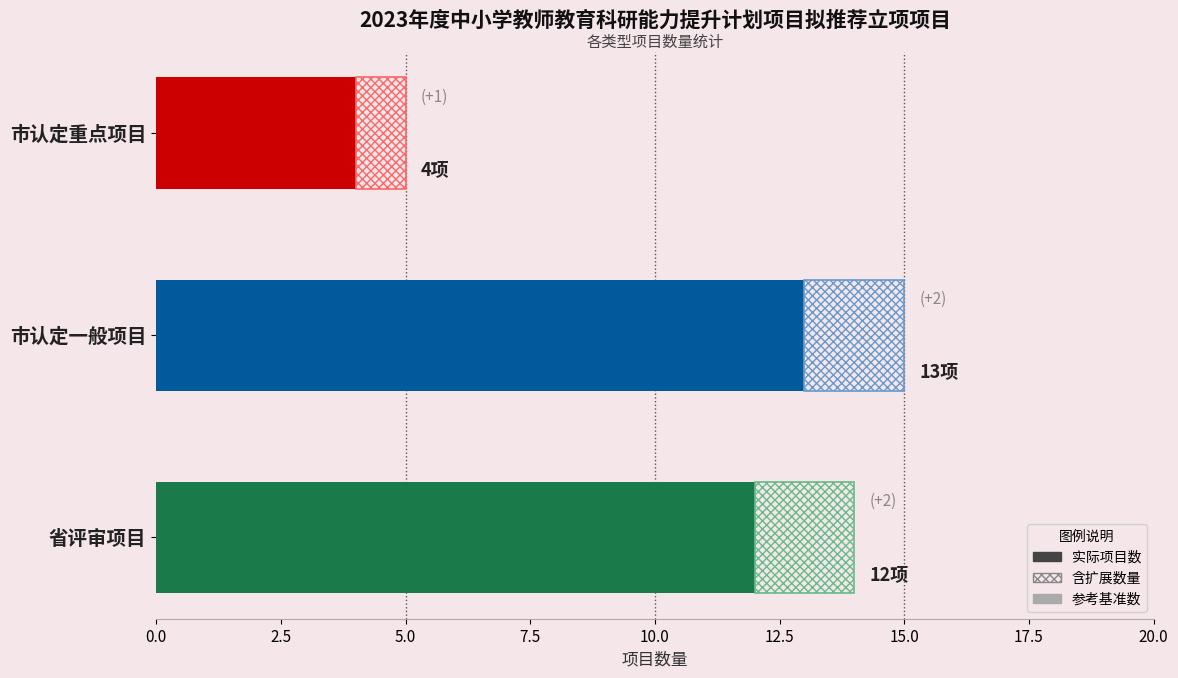

The value at 市认定一般项目 is 13. True or false?

True